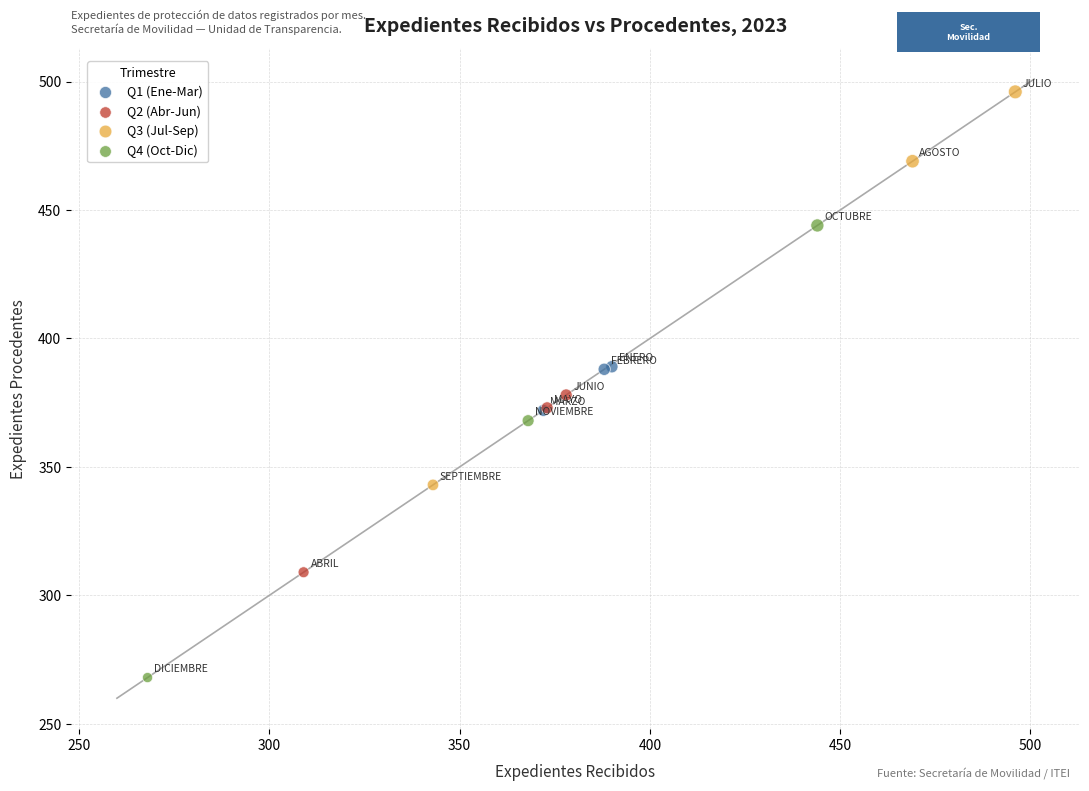

Which series reaches the minimum Y coordinate?

Q4 (Oct-Dic)